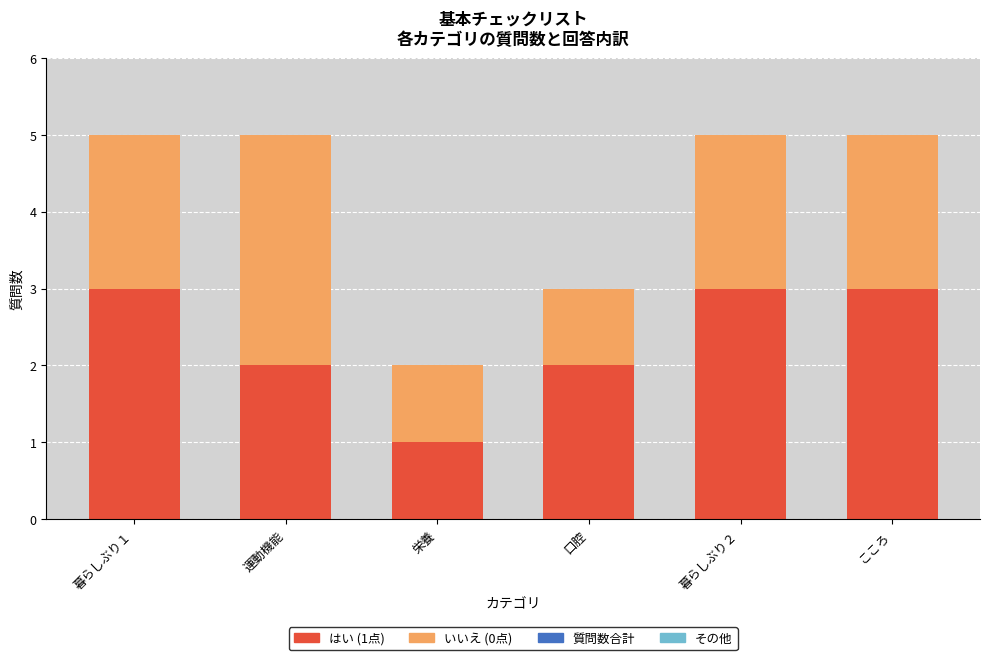

What is the total value across all series at 暮らしぶり２?

5